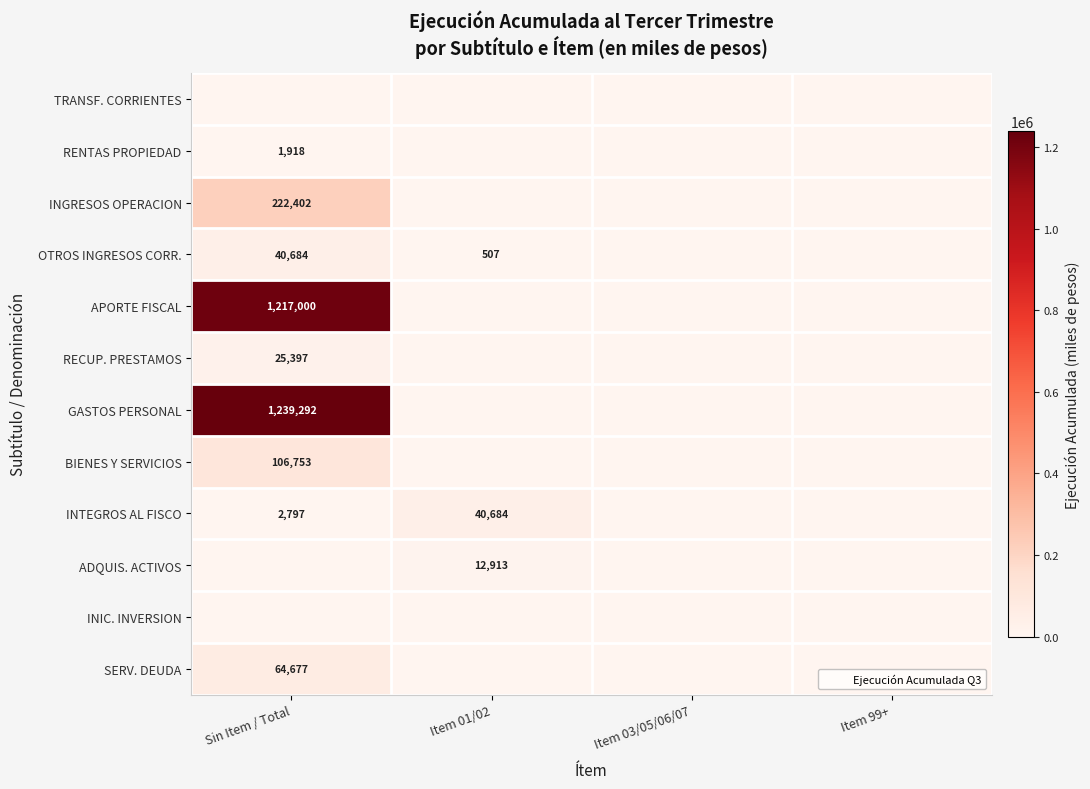

Rank the series at Item 03/05/06/07 from highest to lowest value.

TRANSF. CORRIENTES, RENTAS PROPIEDAD, INGRESOS OPERACION, OTROS INGRESOS CORR., APORTE FISCAL, RECUP. PRESTAMOS, GASTOS PERSONAL, BIENES Y SERVICIOS, INTEGROS AL FISCO, ADQUIS. ACTIVOS, INIC. INVERSION, SERV. DEUDA